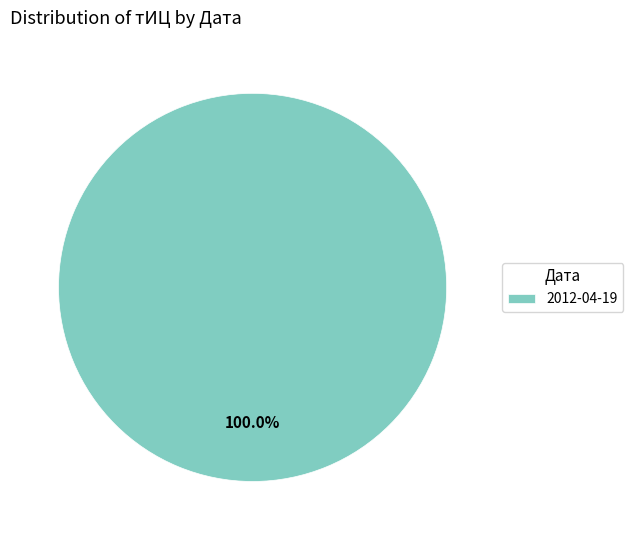

What is the majority slice?

2012-04-19